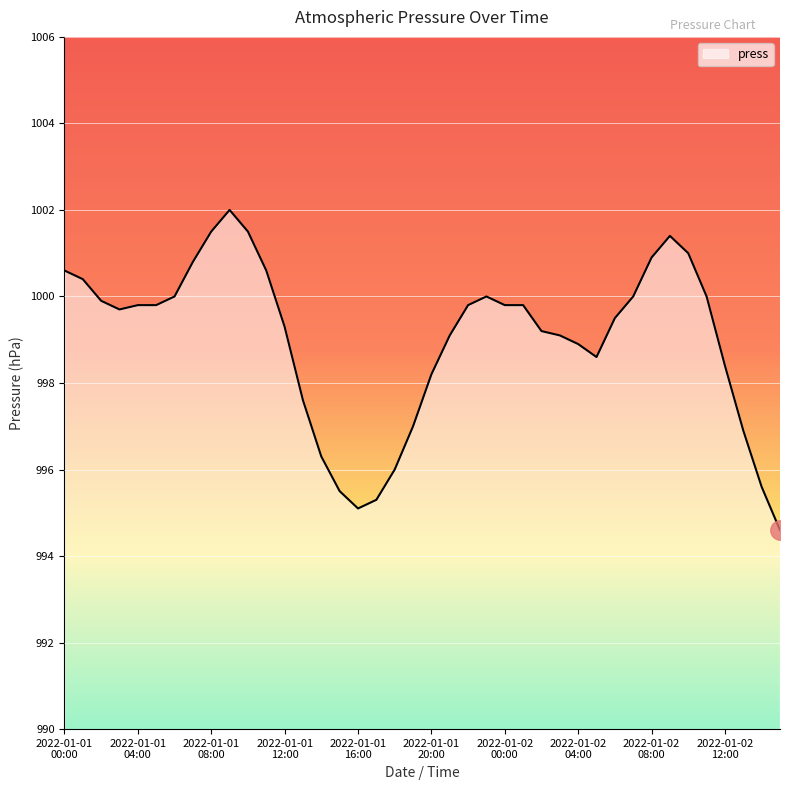

What is the minimum value shown in the chart?

994.6